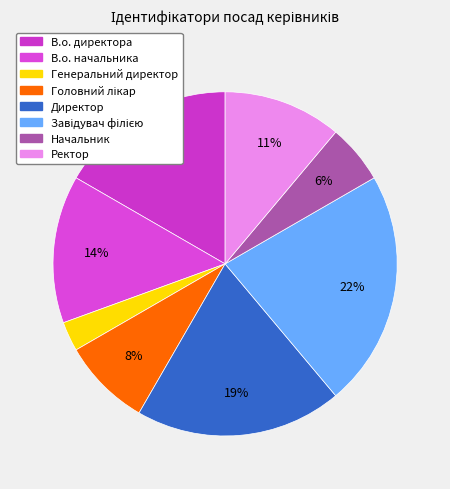

To the nearest percent, what is the difference between the В.о. директора and Ректор slice percentages?

6%